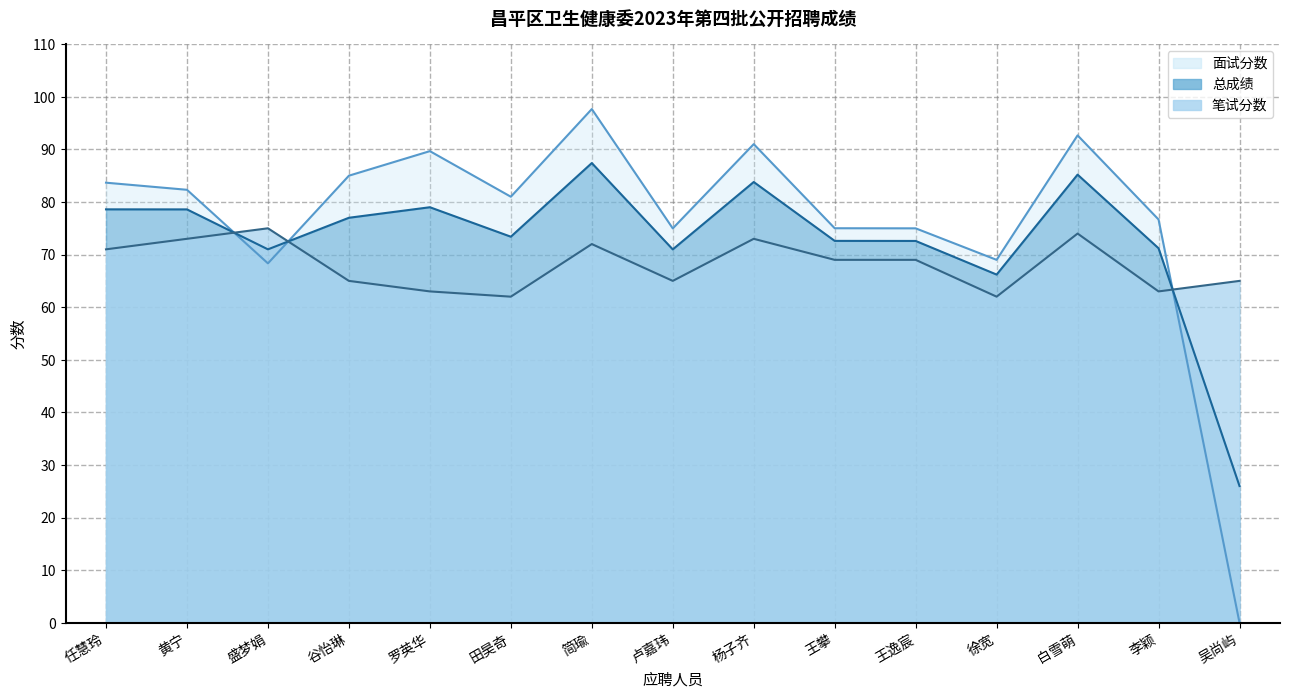

Is it true that 笔试分数 equals 75.0 at 盛梦娟?

True